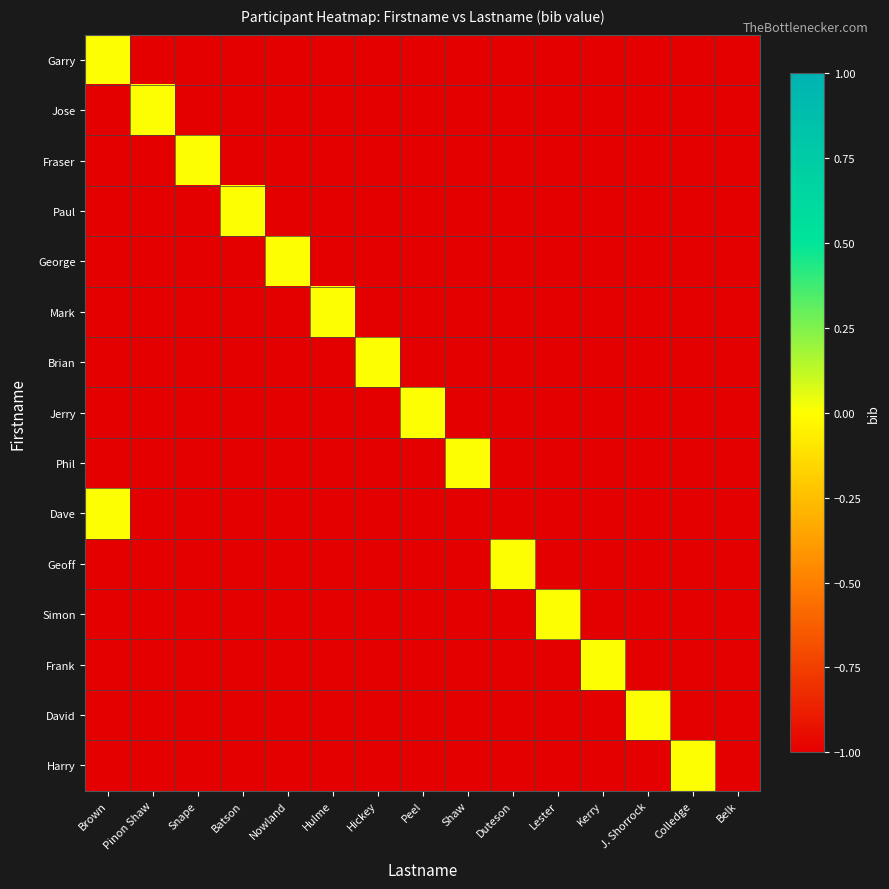

What is the smallest value displayed?

-1